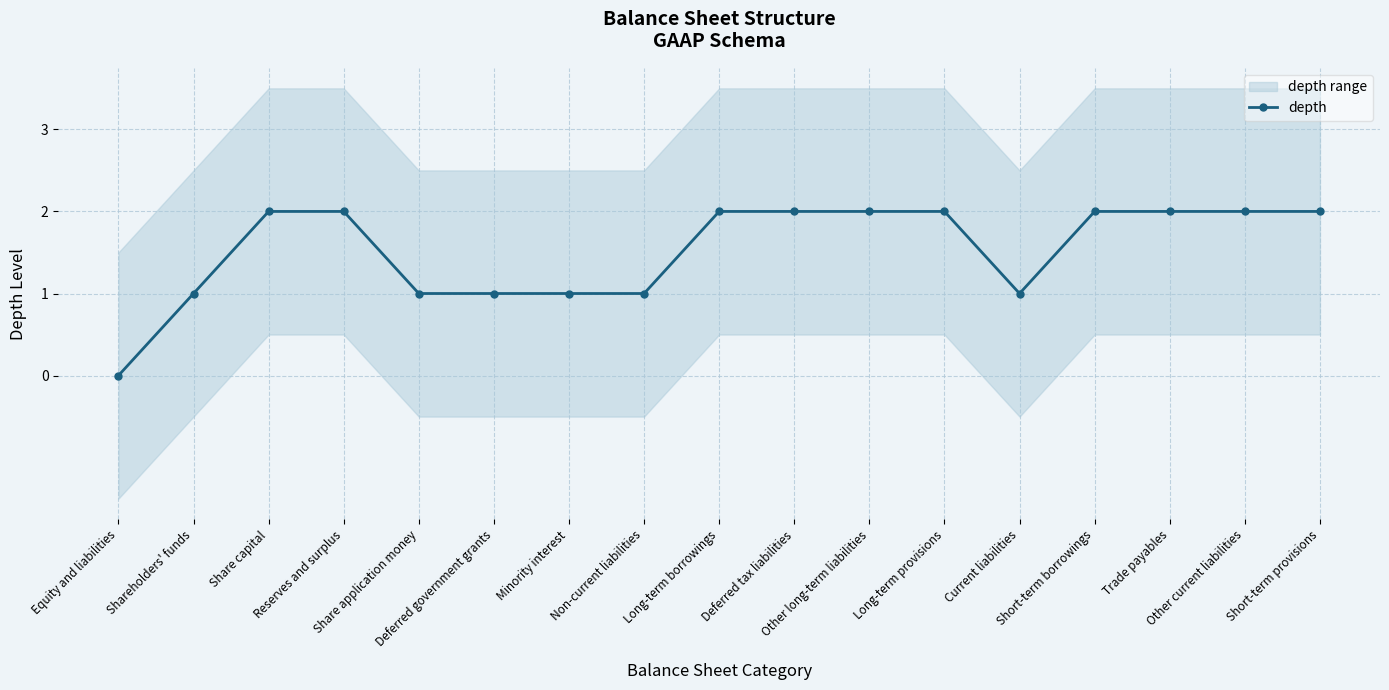

Read the value at Long-term provisions.

2